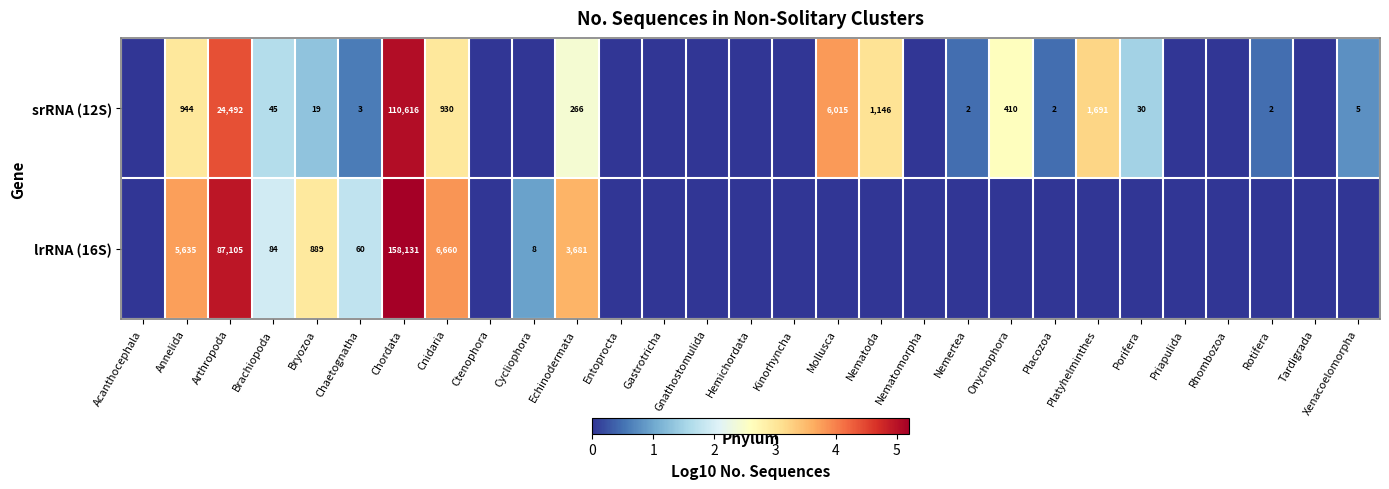

True or false: lrRNA (16S) has a value of 1582 at Annelida.

False